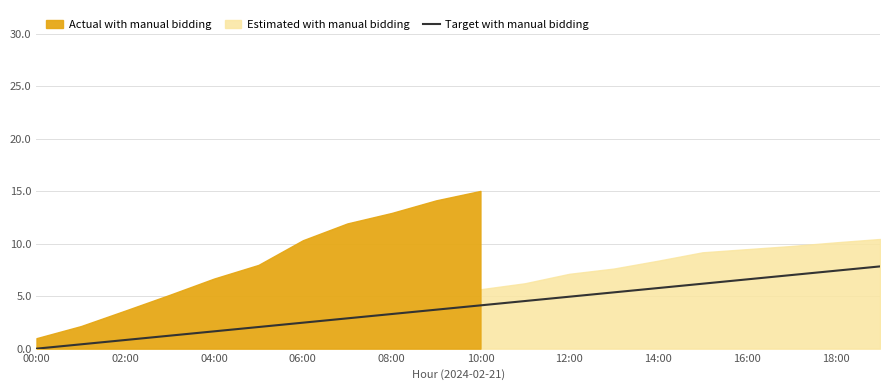

Reading left to right, extract all data points from this chart.

0.0	0.4	0.8	1.2	1.7	2.1	2.5	2.9	3.3	3.7	4.1	4.5	5.0	5.4	5.8	6.2	6.6	7.0	7.4	7.8